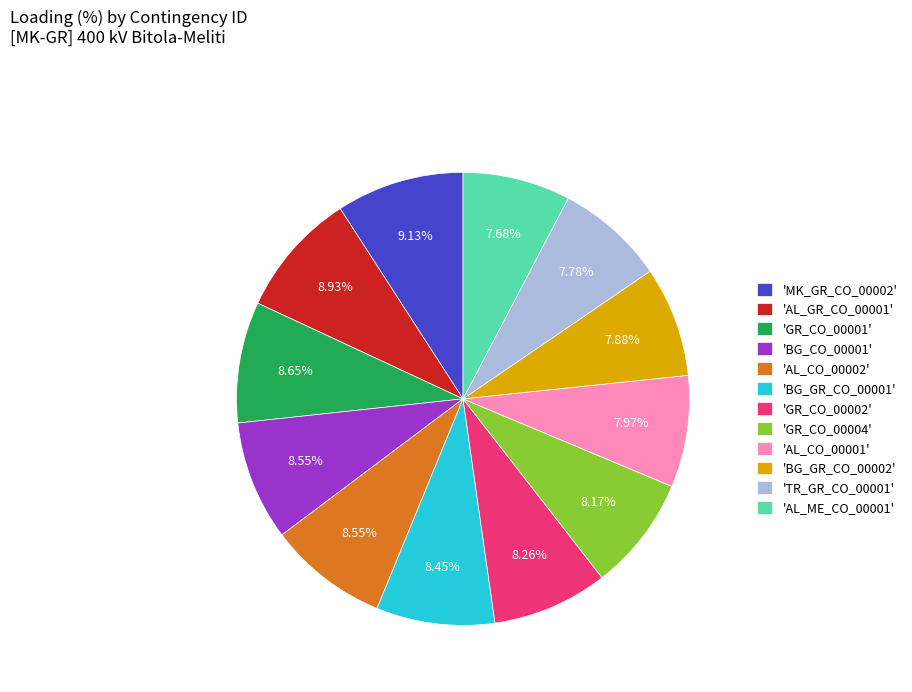

Is there a majority slice in this chart?

No